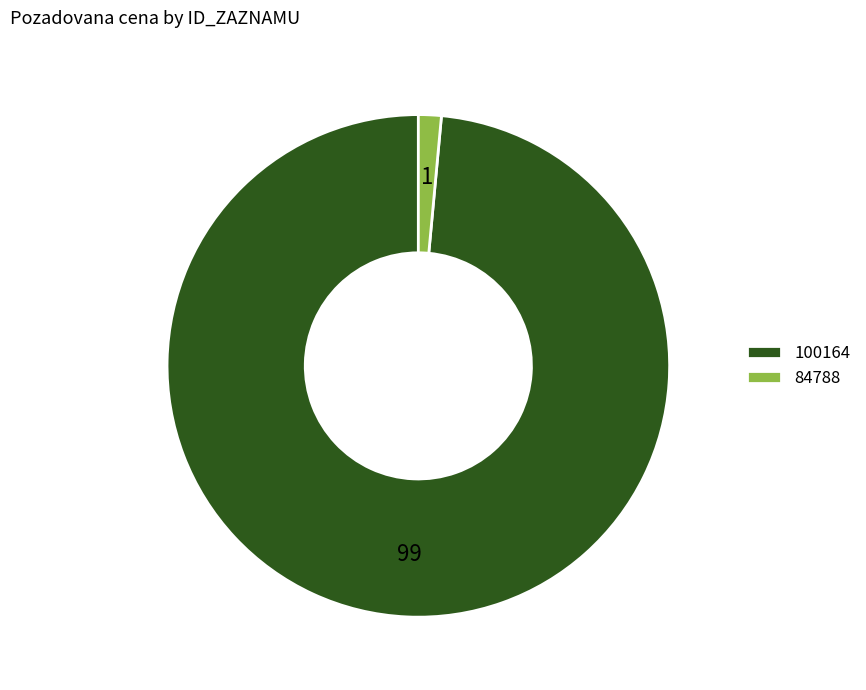

Between 84788 and 100164, which is larger?

100164